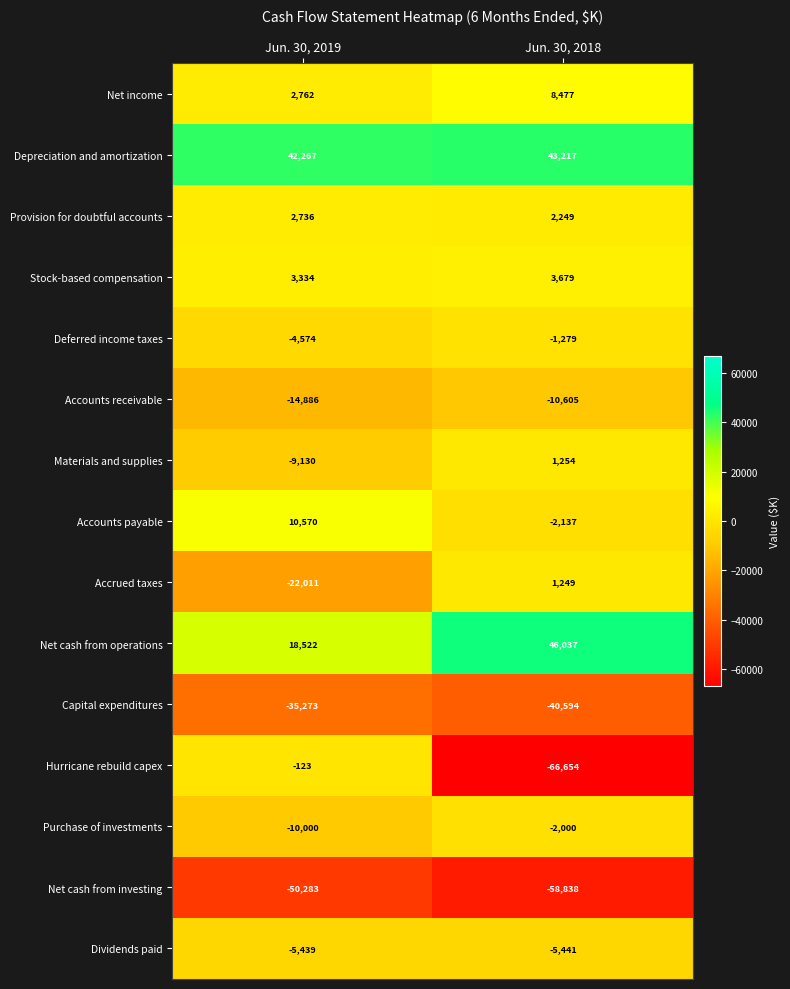

The value of Deferred income taxes at Jun. 30, 2019 is -1150. True or false?

False